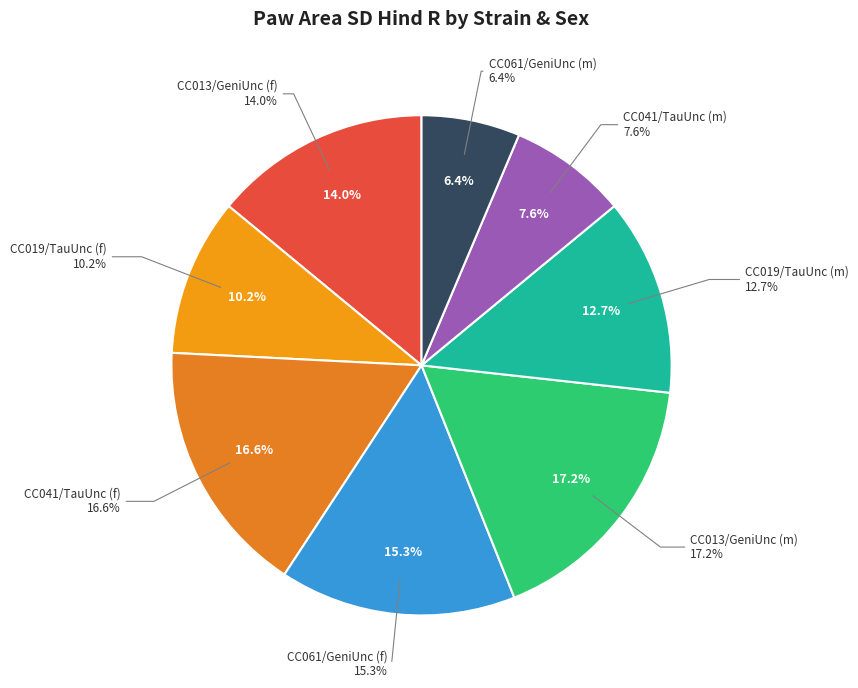

Count the number of slices in the pie.

8